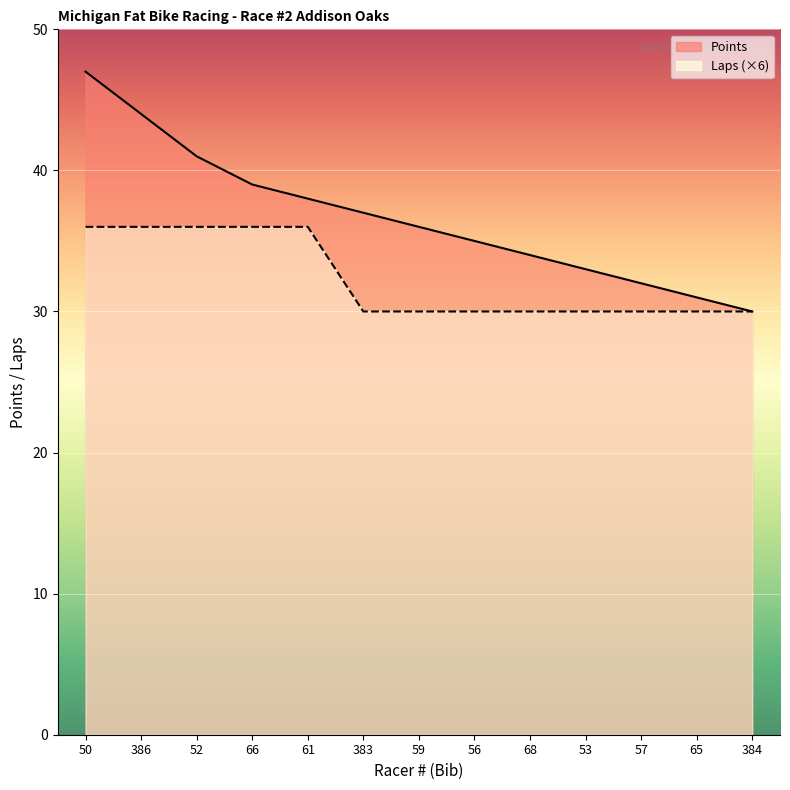

What is the minimum value for Points?

30